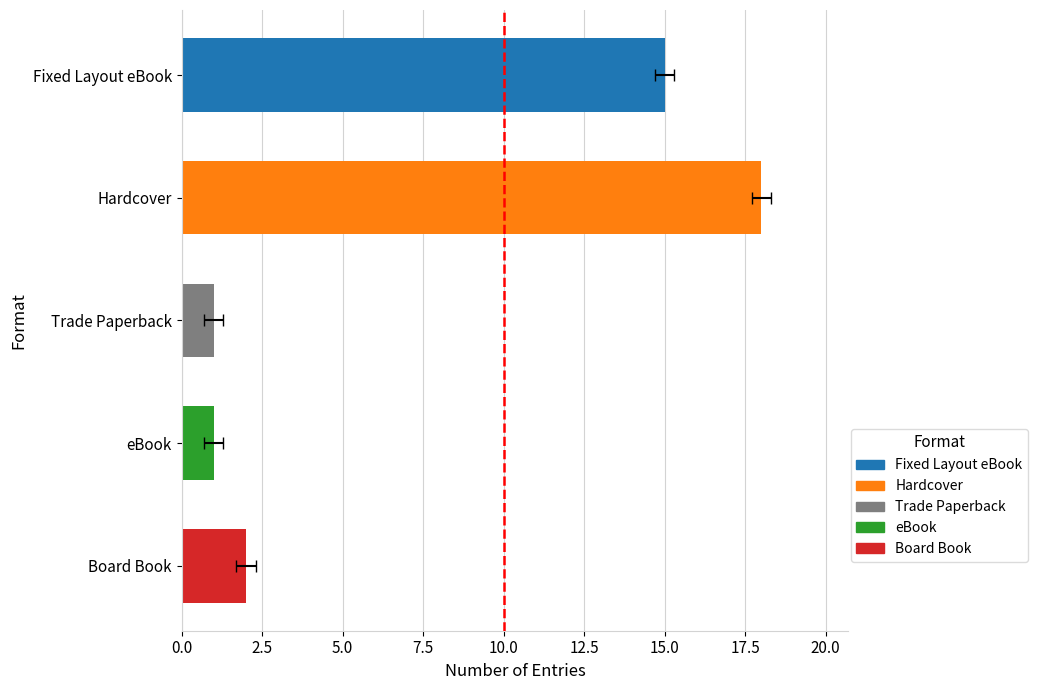

Reading left to right, extract all data points from this chart.

15	18	1	1	2